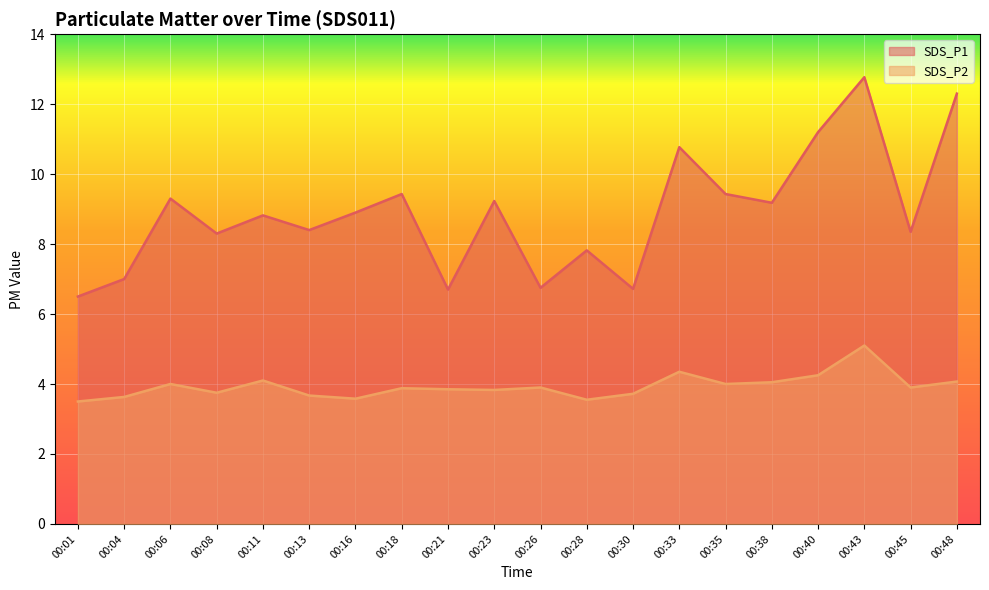

True or false: SDS_P2 has more than 0 interior local peaks.

True